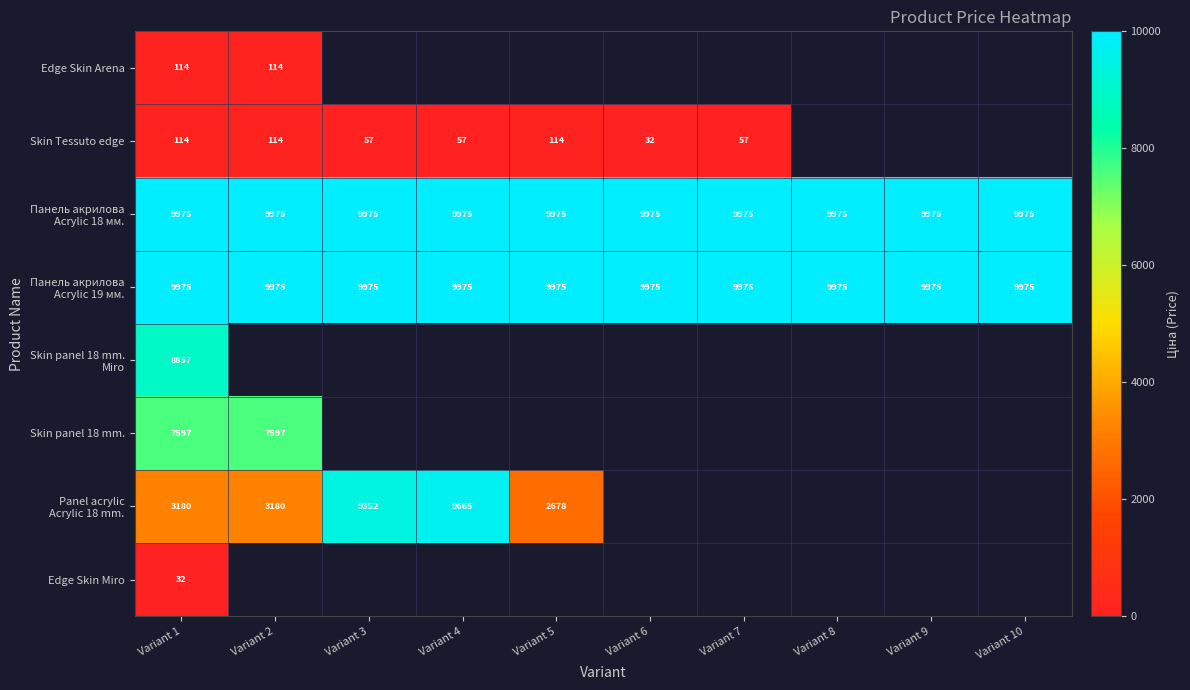

The value of Skin panel 18 mm. at Variant 2 is 7597.0. True or false?

True